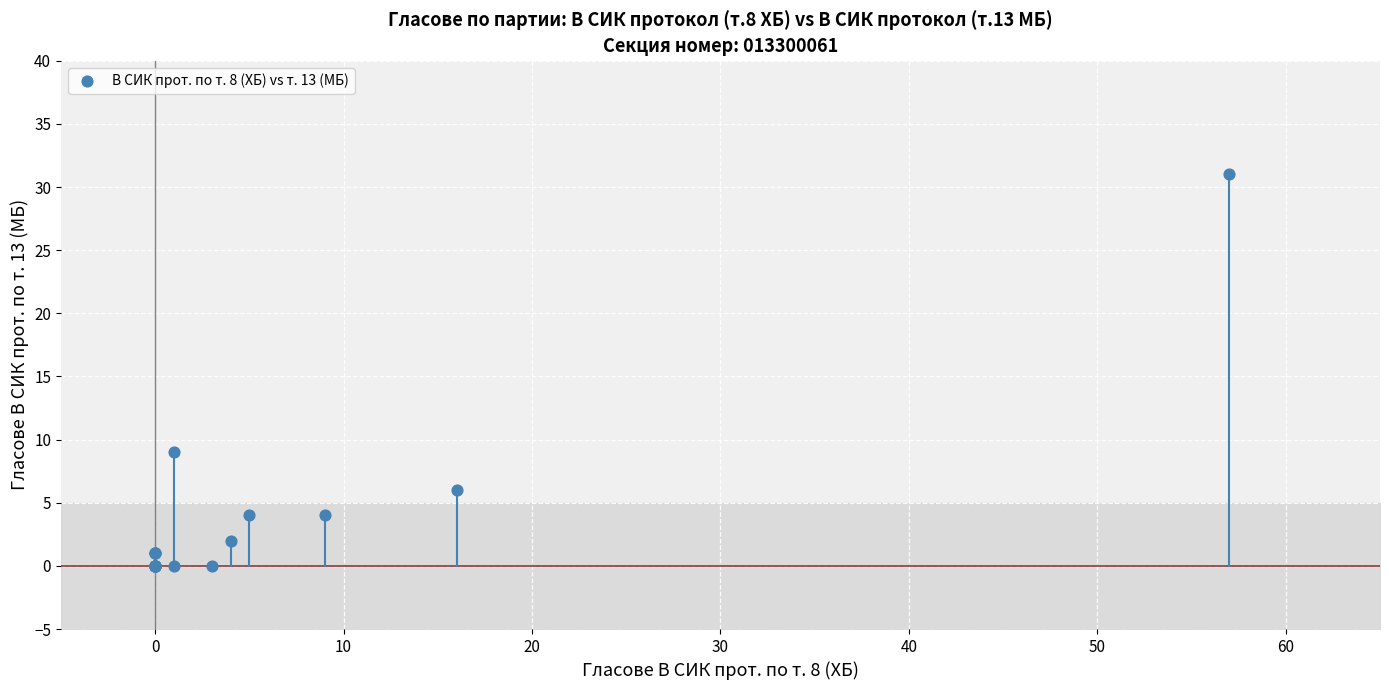

What Y value in the scatter plot is closest to 15?

9